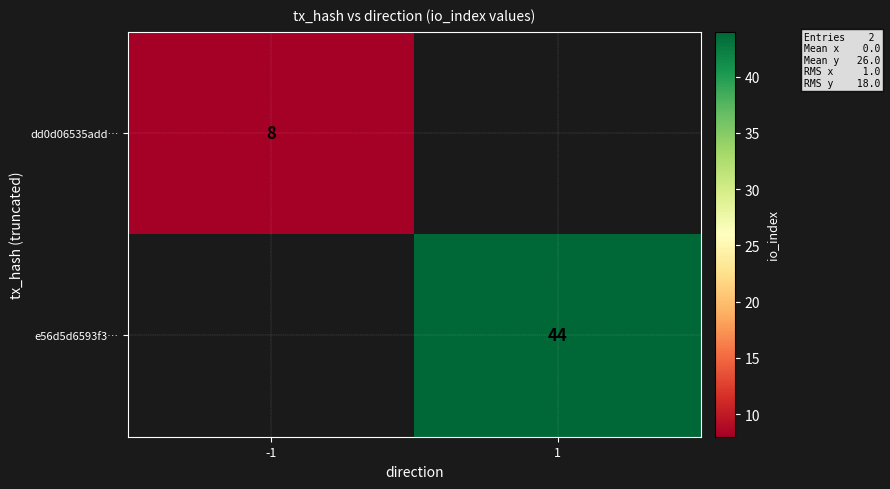

The dd0d06535add… series shows 3 at -1. True or false?

False